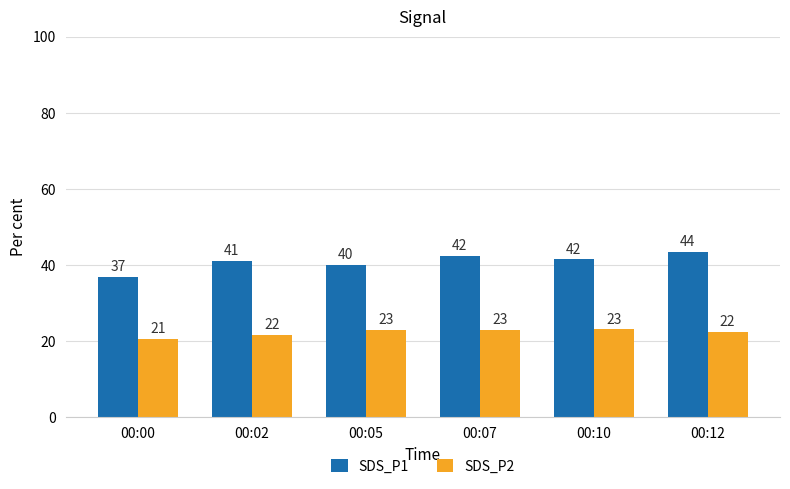

Which series changed the most between 00:10 and 00:12?

SDS_P1